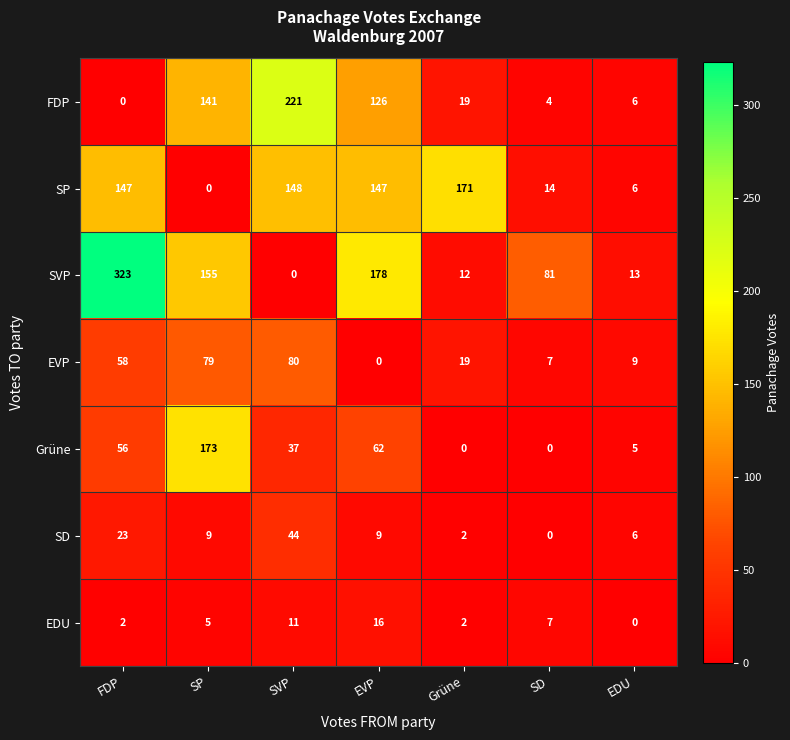

What is the spread (max minus min) of values at SD?

81